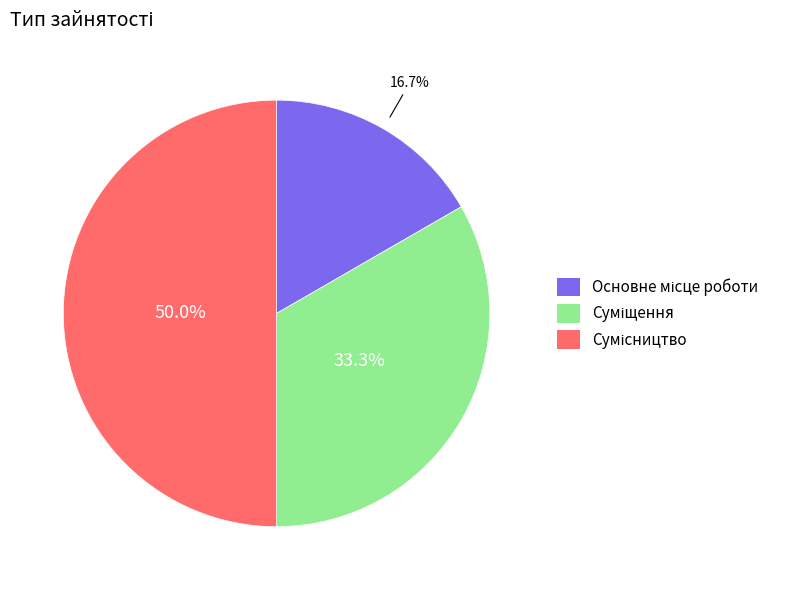

What percentage is the Основне місце роботи slice, to the nearest percent?

17%